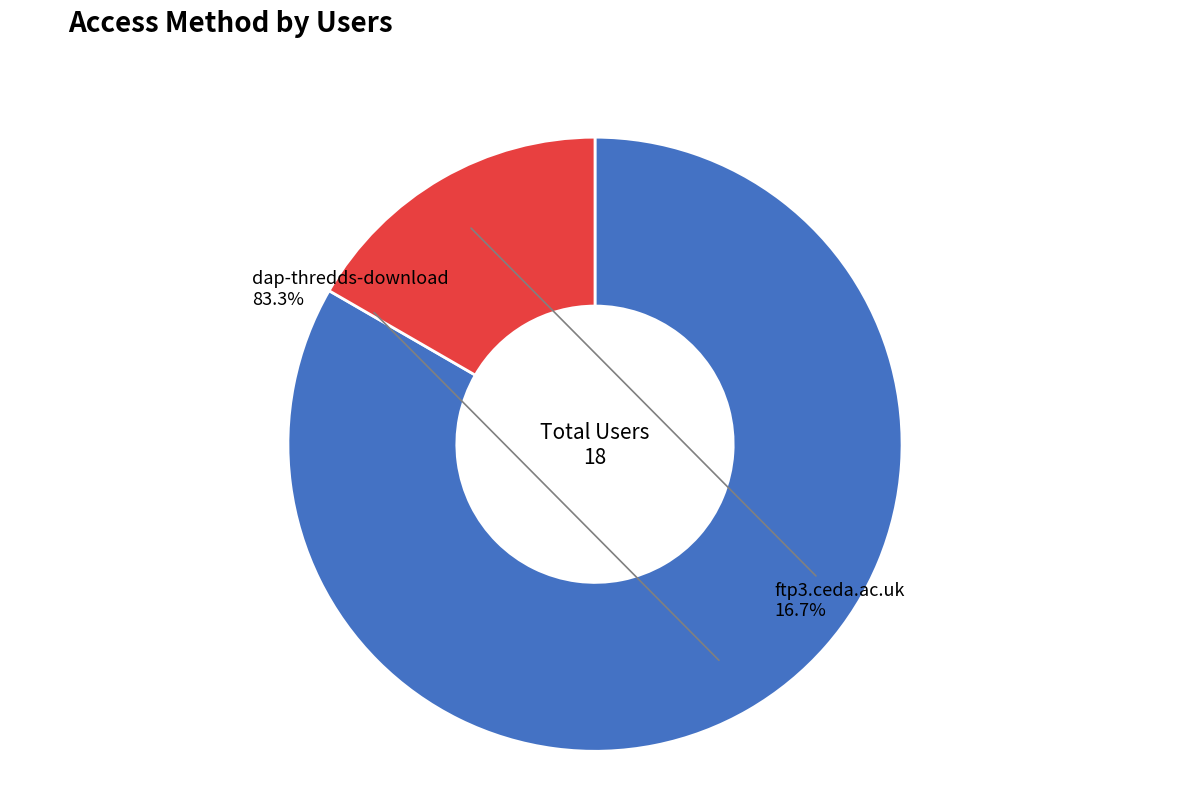

Does any single category account for the majority?

Yes